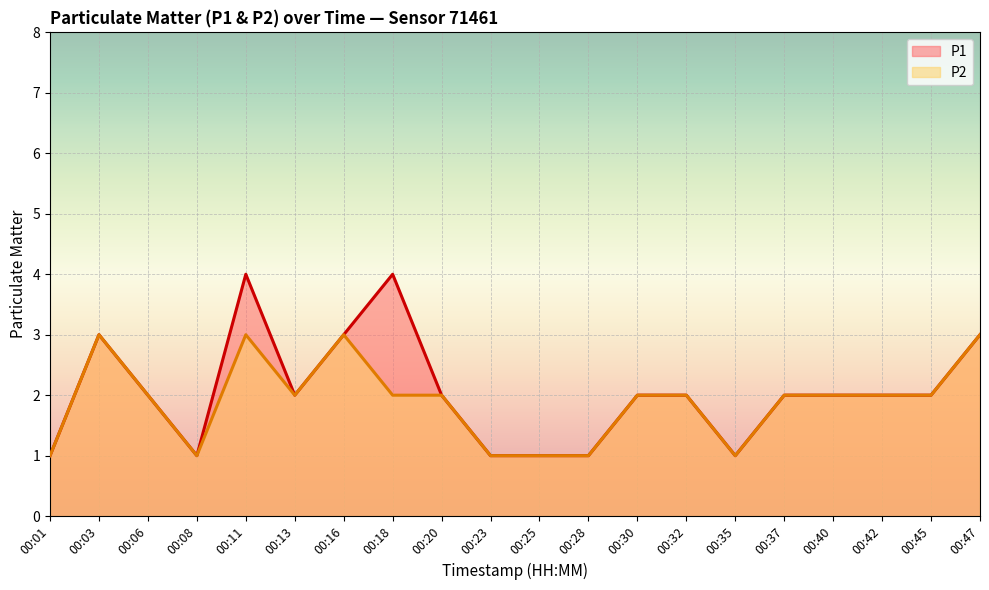

Where is P1 nearest to the value 2?

00:06